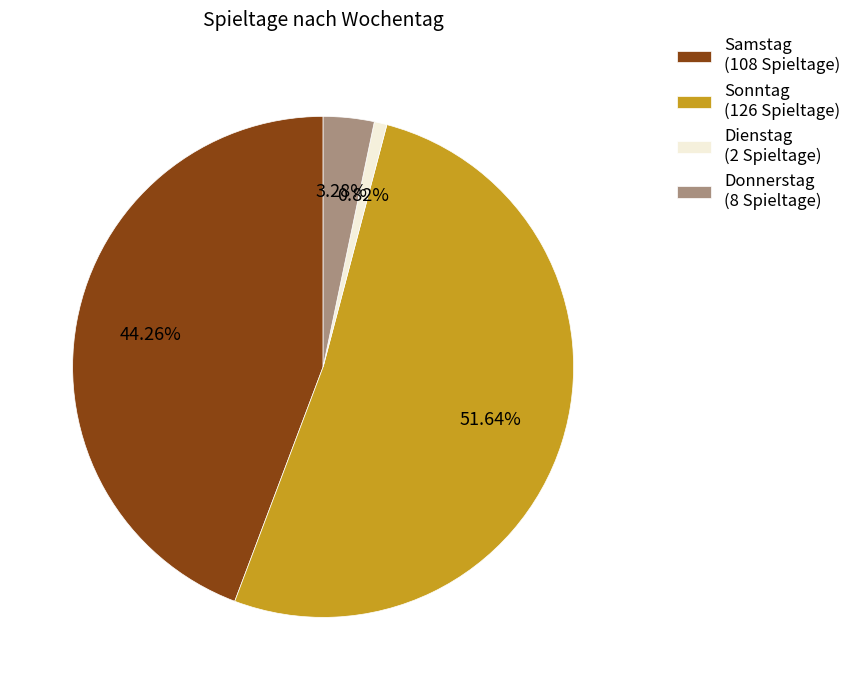

Between Sonntag (126 Spieltage) and Donnerstag (8 Spieltage), which is larger?

Sonntag (126 Spieltage)